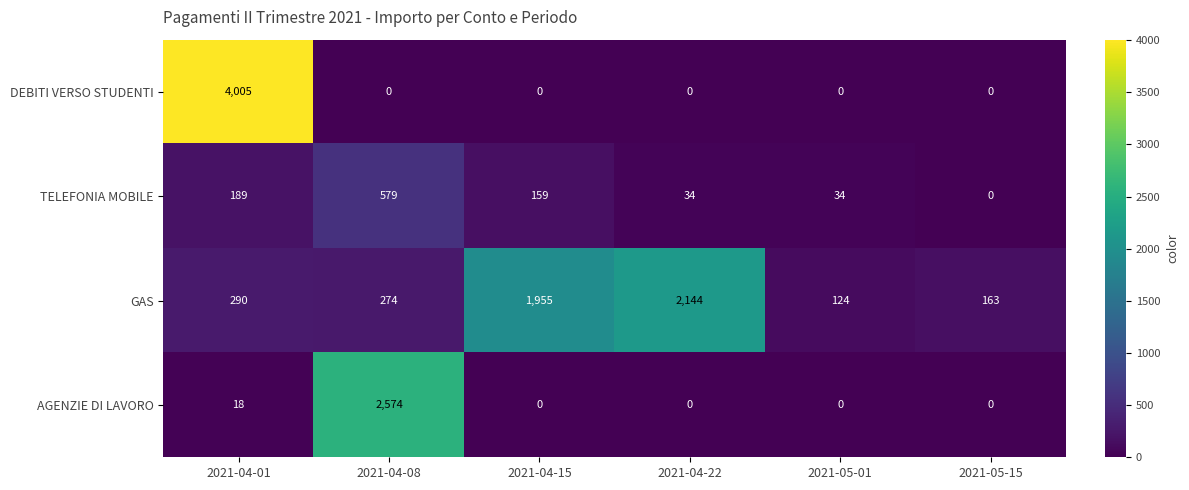

List the series in order of their overall mean, highest first.

GAS, DEBITI VERSO STUDENTI, AGENZIE DI LAVORO, TELEFONIA MOBILE